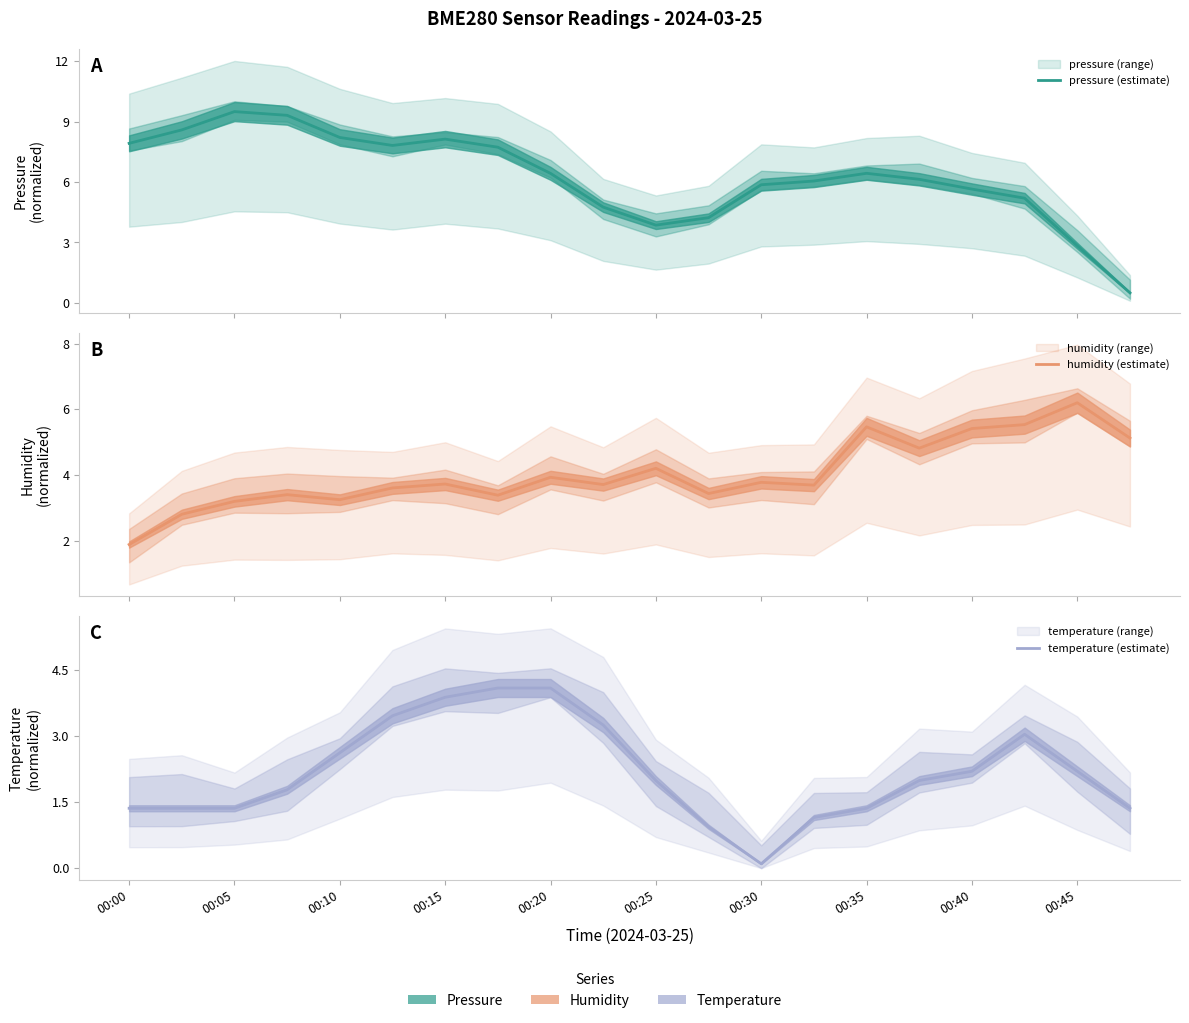

What is the difference between the humidity (estimate) values at 19 and 18?

1.1